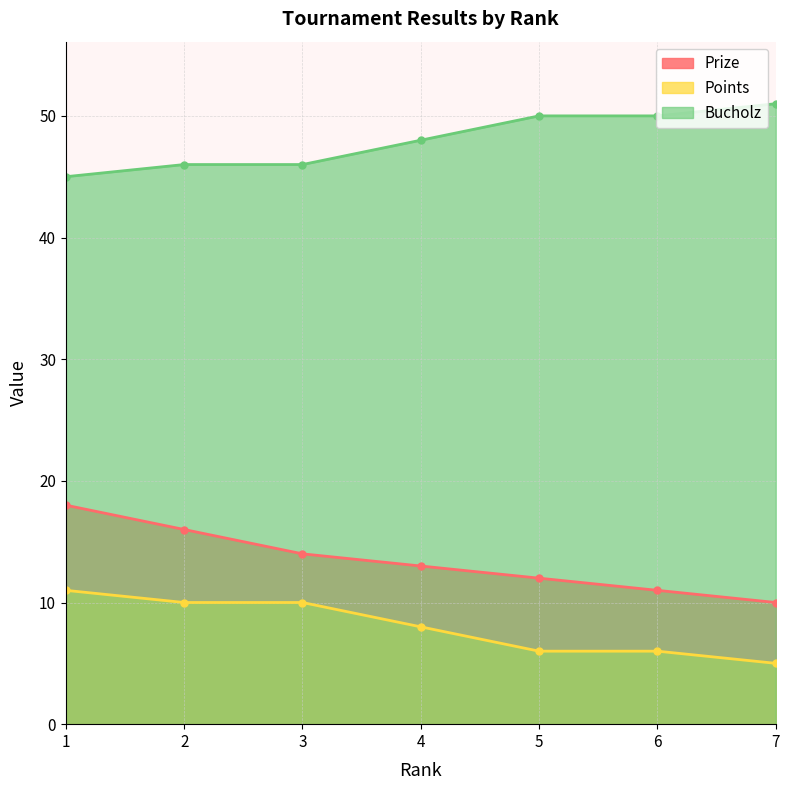

How many categories are shown in the chart?

7